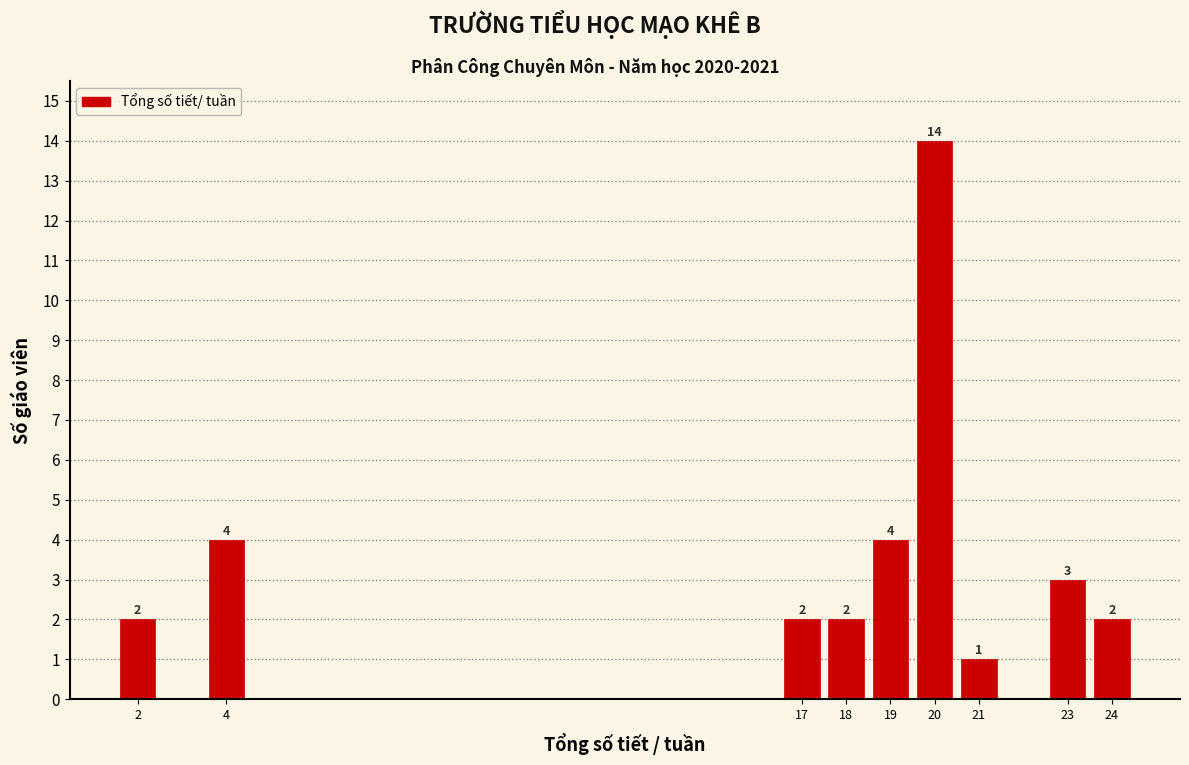

Over which range of the x-axis is the bar tallest?

19.5 to 20.5